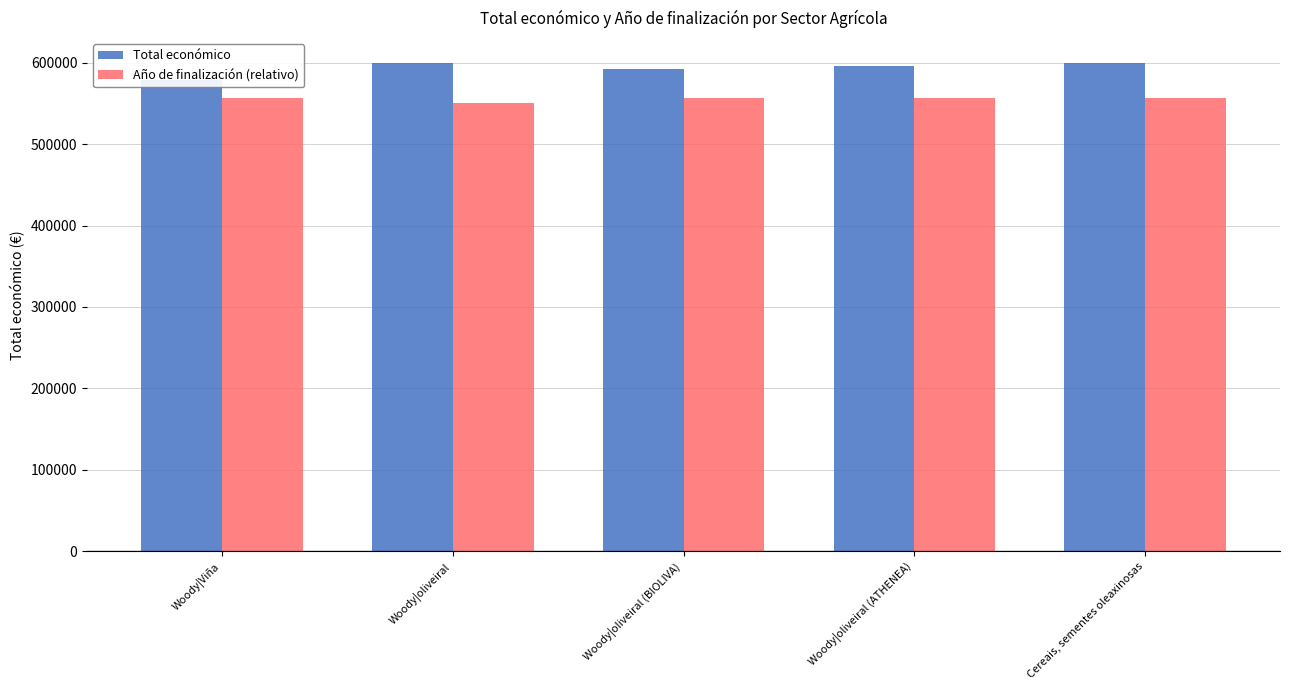

Reading left to right, list all the values displayed in this chart.

Total económico: Woody|Viña=579152.0	Woody|oliveiral=599992.0	Woody|oliveiral (BIOLIVA)=592475.0	Woody|oliveiral (ATHENEA)=595436.0	Cereais, sementes oleaxinosas=599927.0
Año de finalización (relativo): Woody|Viña=556446.4	Woody|oliveiral=550194.4	Woody|oliveiral (BIOLIVA)=556446.4	Woody|oliveiral (ATHENEA)=556446.4	Cereais, sementes oleaxinosas=556446.4